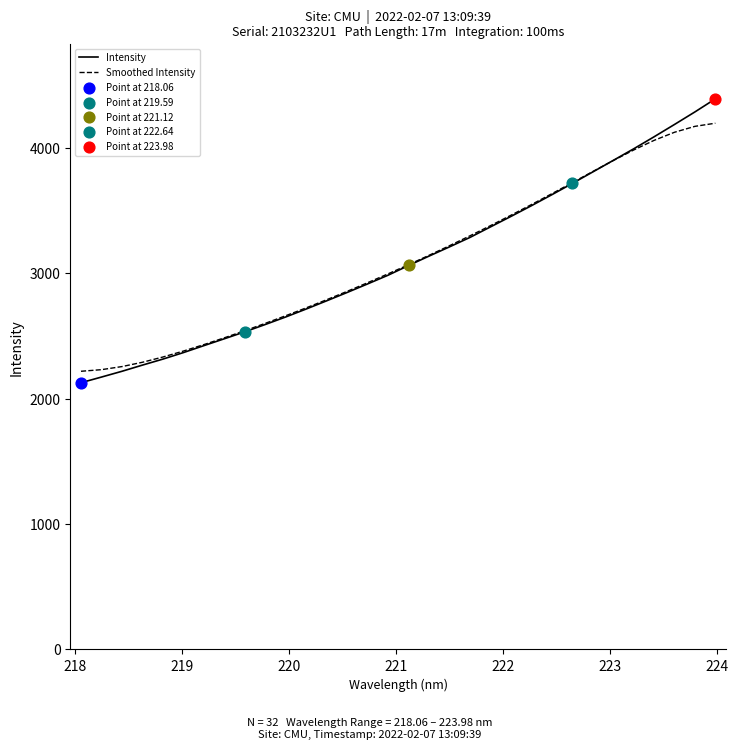

What is the lowest value of the Intensity series?

2127.5